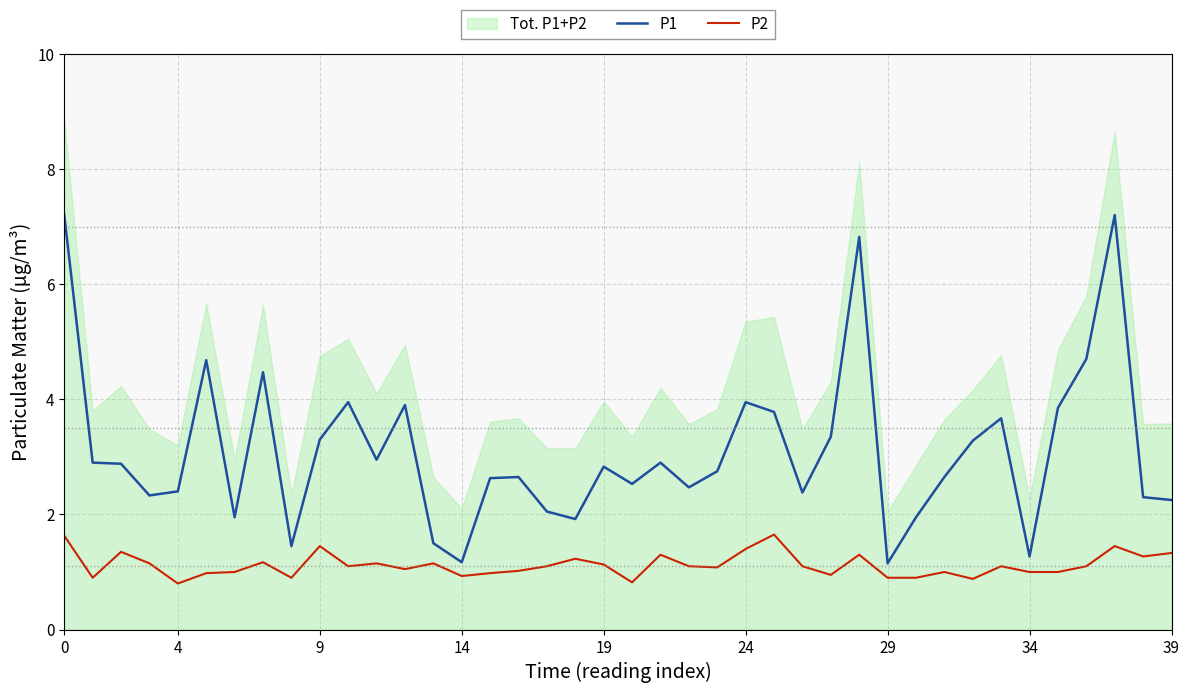

The P1 series shows 0.6 at 14. True or false?

False